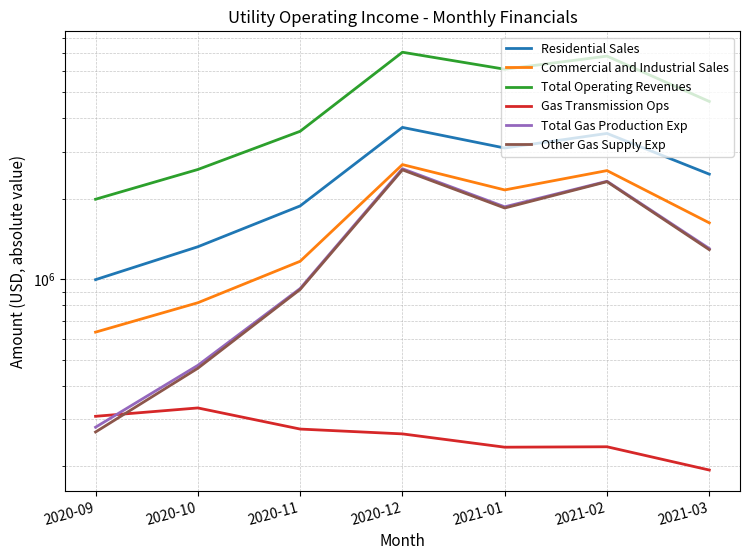

Which series has the largest total across all categories?

Total Operating Revenues